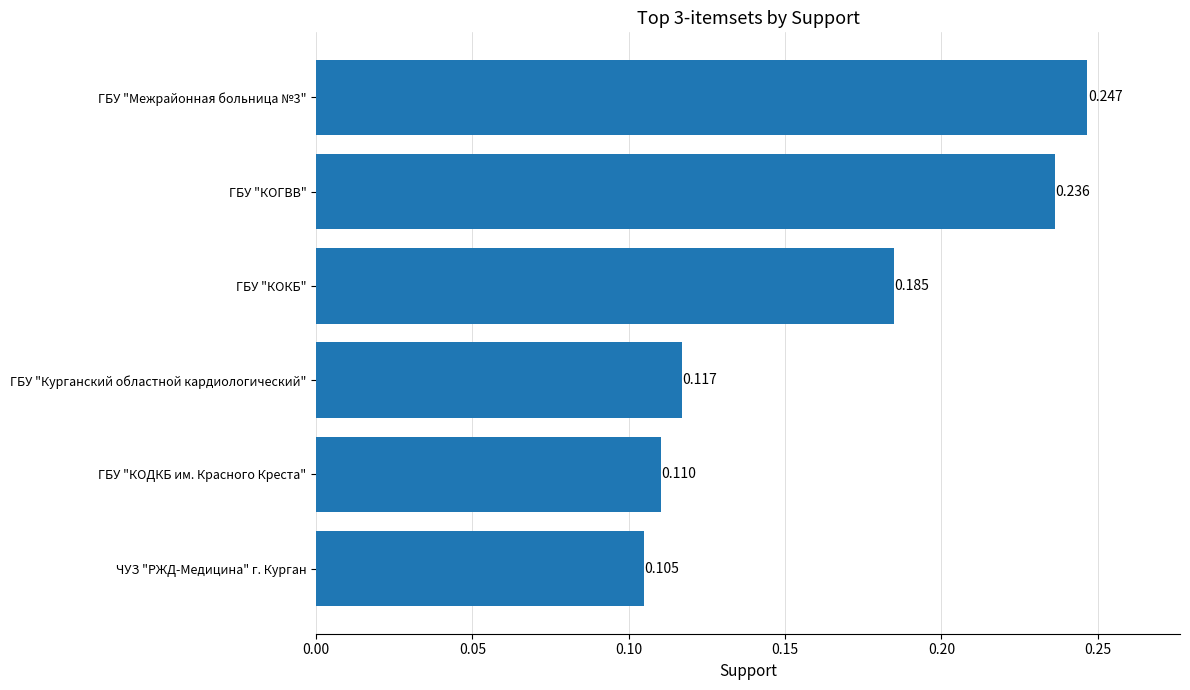

At which label is the value closest to 0?

ЧУЗ "РЖД-Медицина" г. Курган